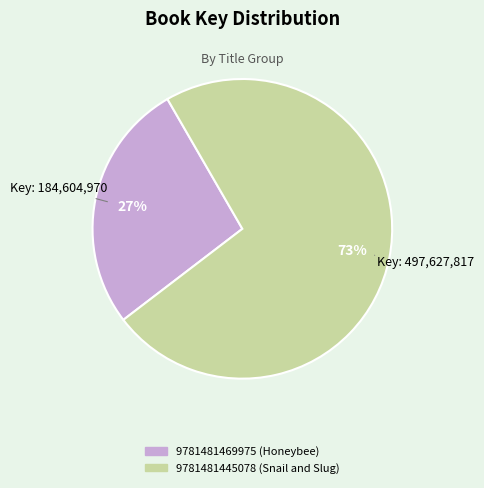

What percentage is the 9781481469975 (Honeybee) slice, to the nearest percent?

27%